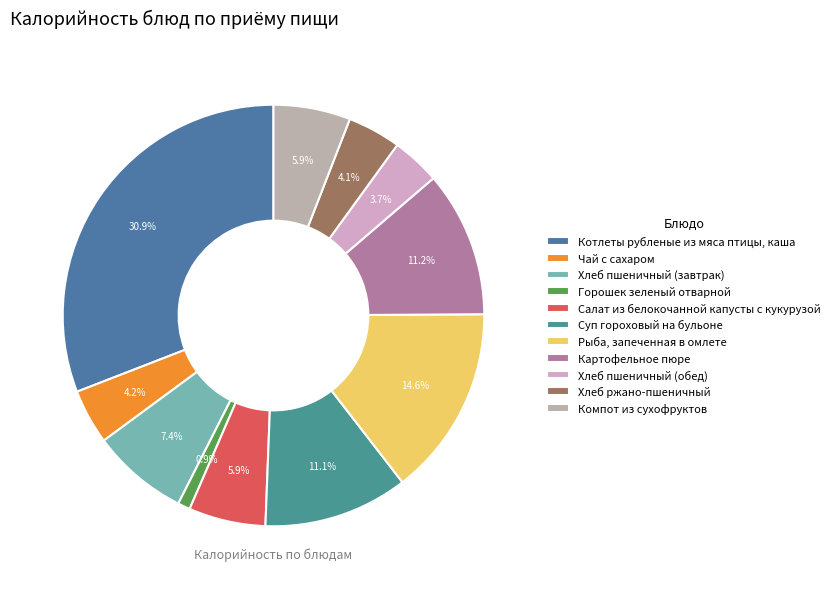

Rank the categories by value from highest to lowest.

Котлеты рубленые из мяса птицы, каша, Рыба, запеченная в омлете, Картофельное пюре, Суп гороховый на бульоне, Хлеб пшеничный (завтрак), Салат из белокочанной капусты с кукурузой, Компот из сухофруктов, Чай с сахаром, Хлеб ржано-пшеничный, Хлеб пшеничный (обед), Горошек зеленый отварной